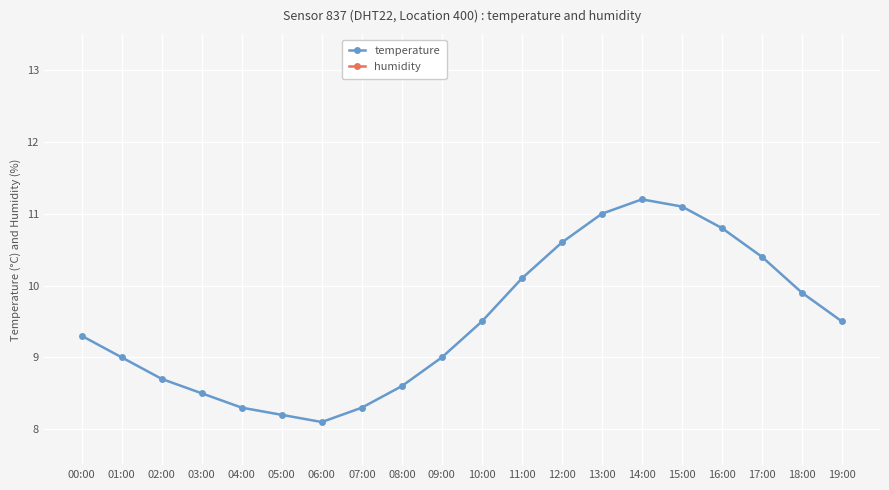

Which series has the largest total across all categories?

humidity